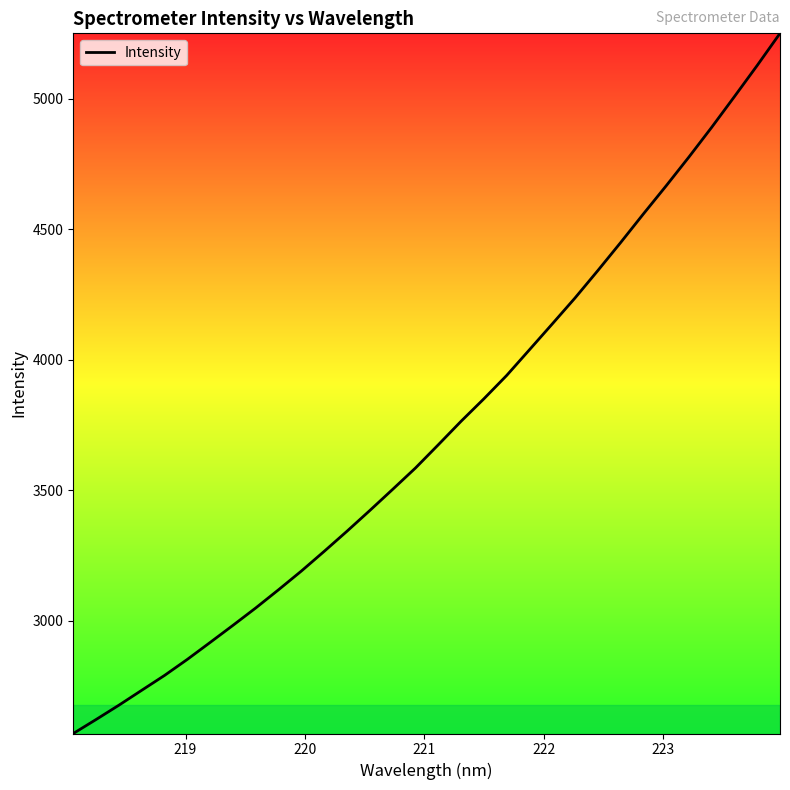

True or false: the data has more than 2 interior local peaks.

False